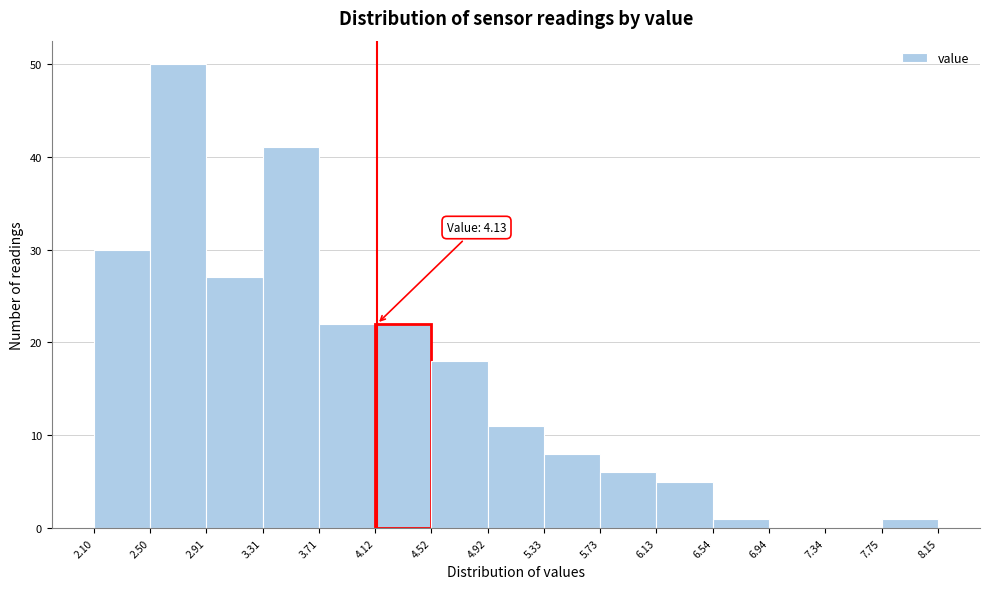

Over which range of the x-axis is the bar tallest?

2.50 to 2.91